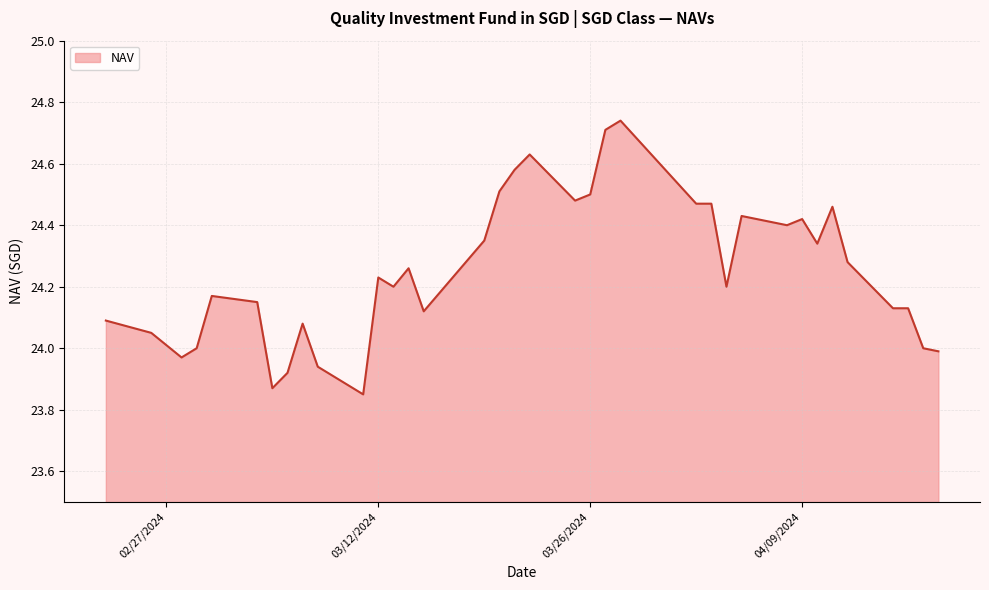

What is the difference between the maximum and minimum values?

0.9